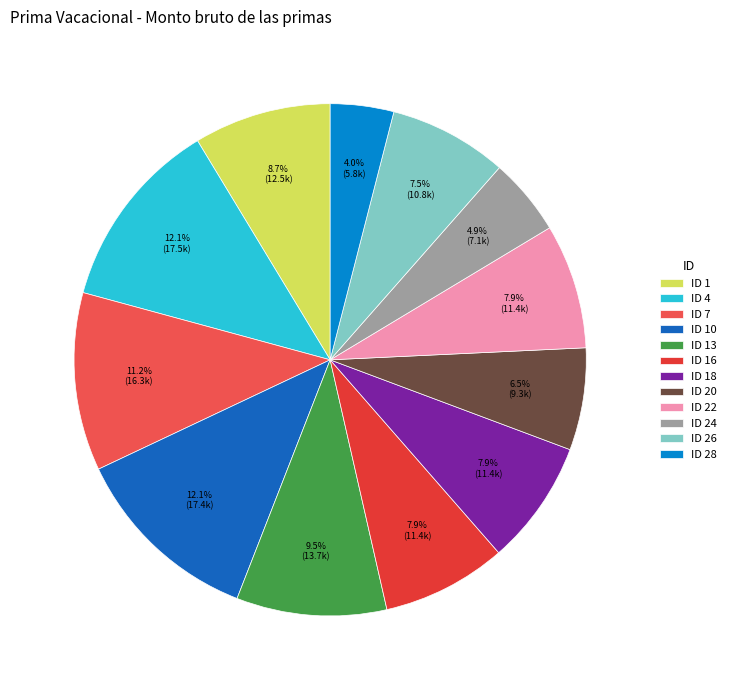

How many segments does this pie chart have?

12